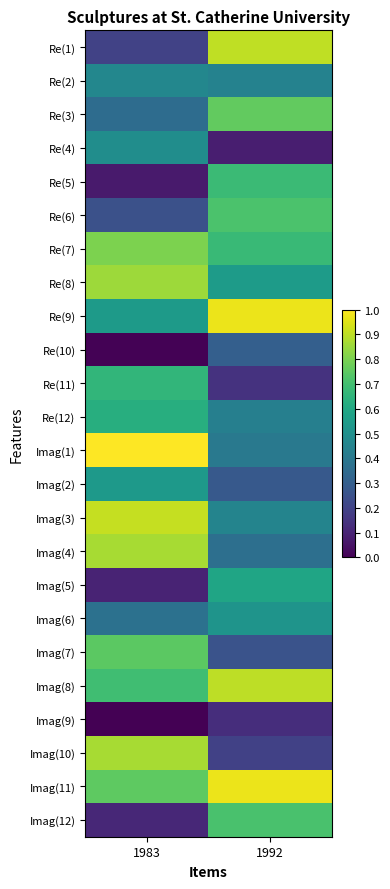

At which category is the sum across all series the highest?

1992